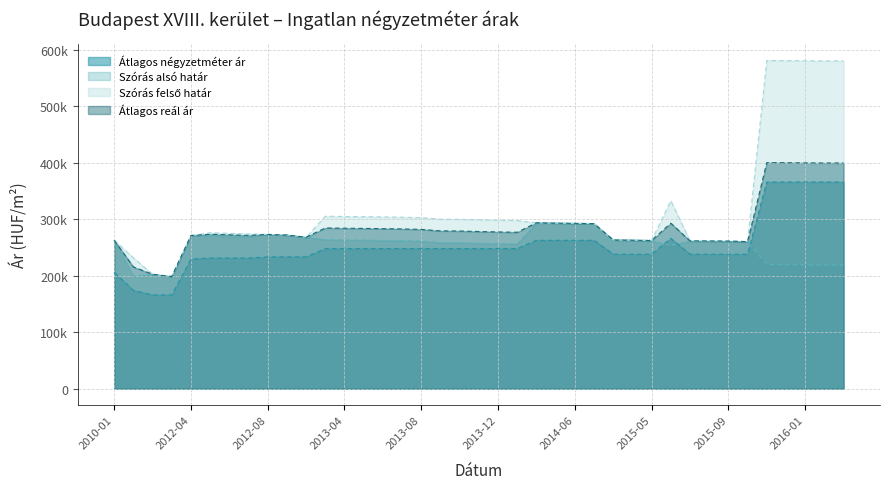

Which series has the widest spread of values?

Szórás felső határ